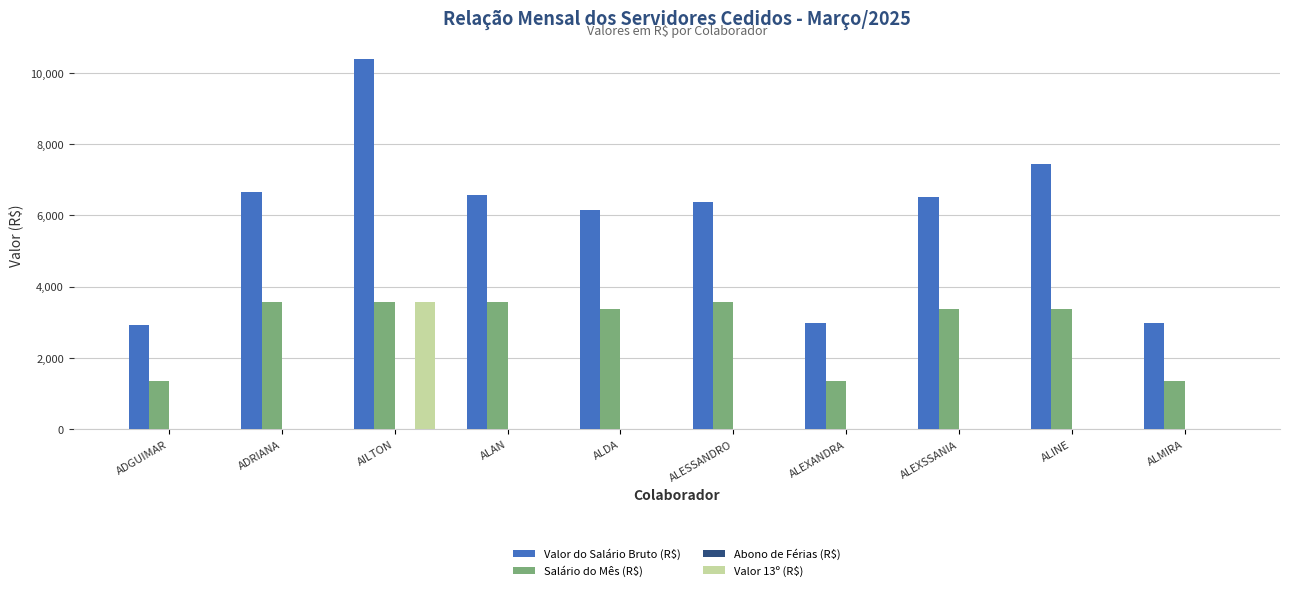

What is the sum of all Valor 13º (R$) values?

3578.2